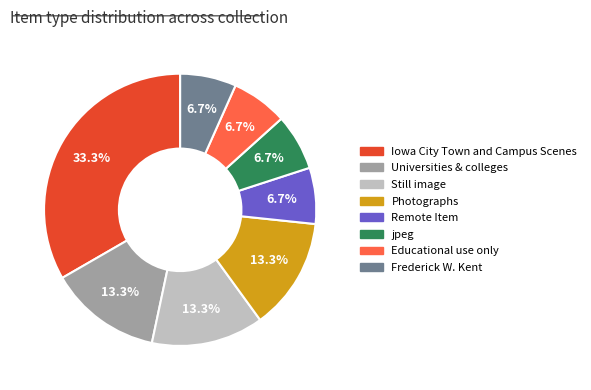

Is it true that Universities & colleges is 13% of the pie?

True